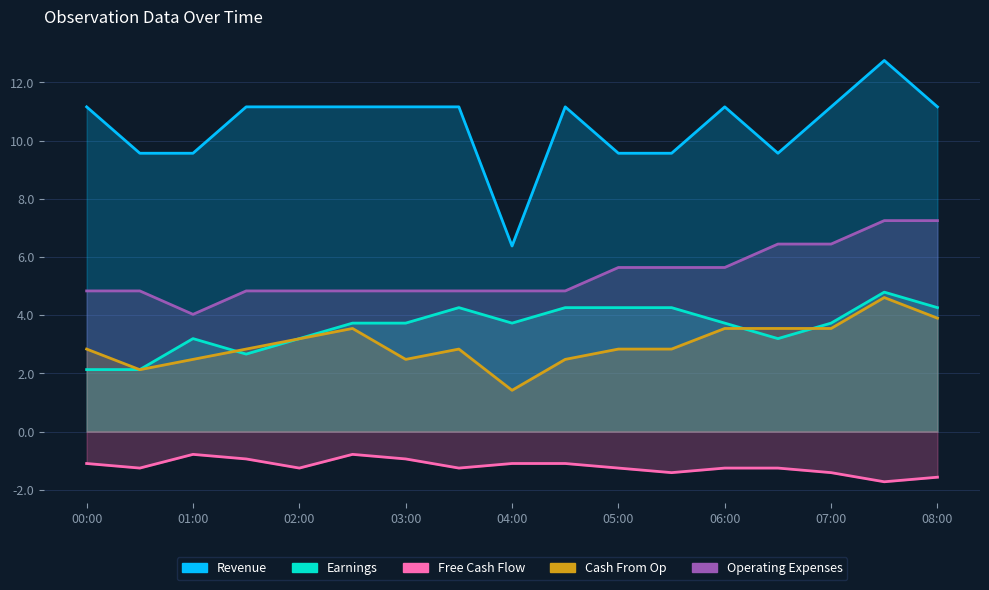

True or false: Free Cash Flow and Operating Expenses intersect in this chart.

False